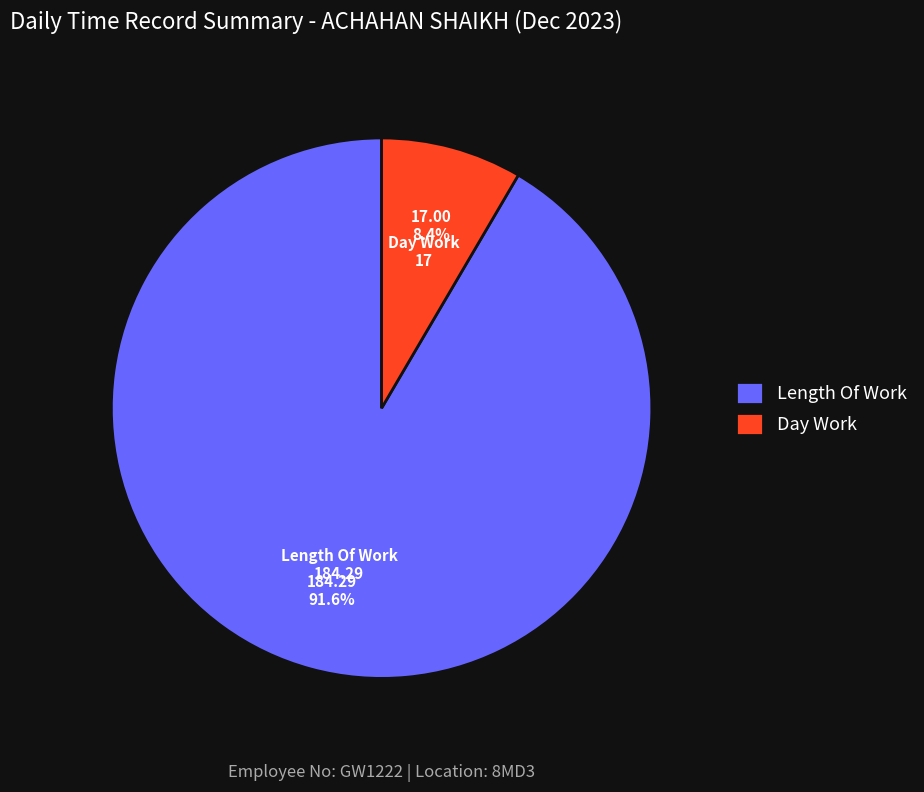

What is the smallest slice in the pie chart?

Day Work